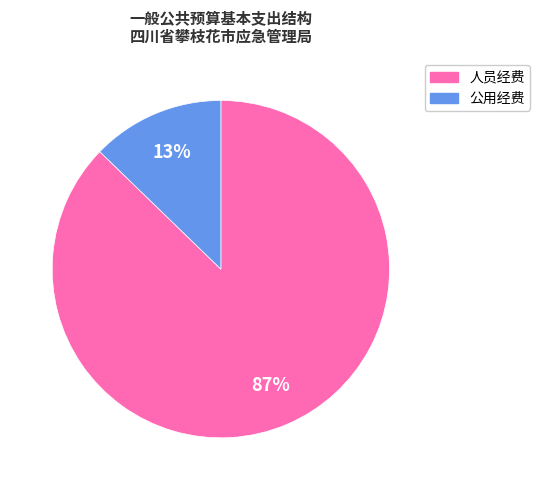

To the nearest percent, what percentage of the pie is 人员经费?

87%